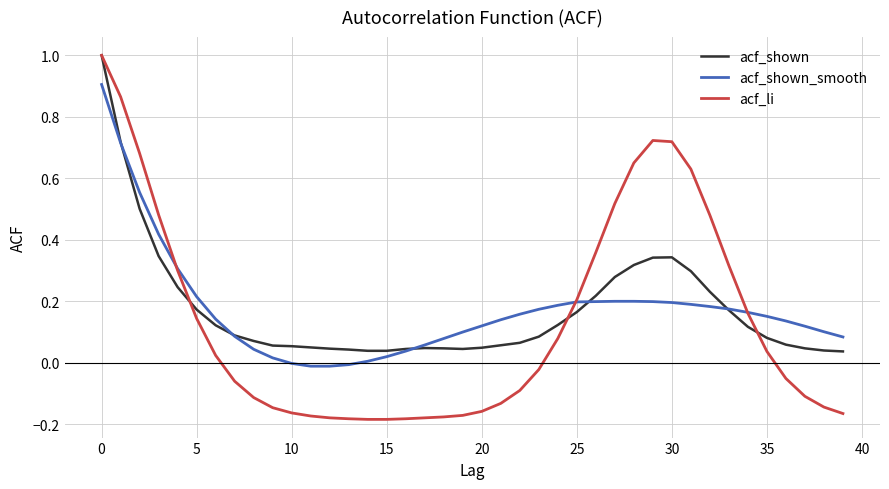

Which series has the widest spread of values?

acf_li